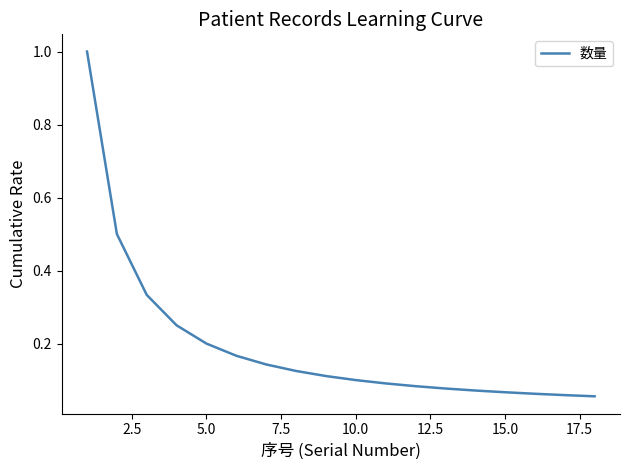

What is the difference between the maximum and minimum values?

0.9